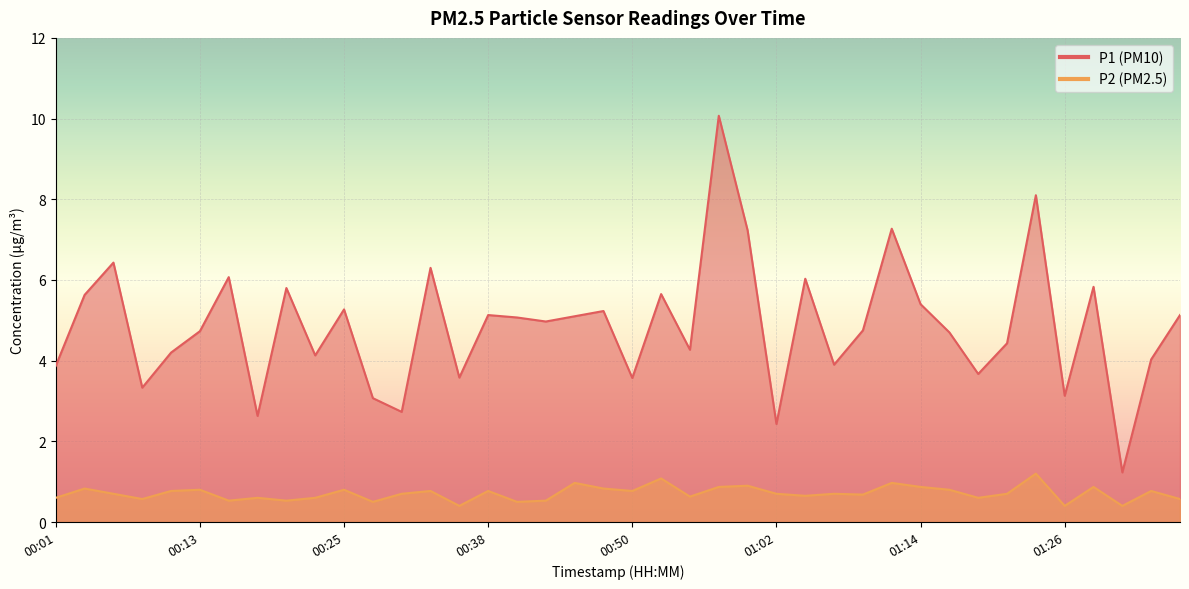

List the series in order of their peak value, lowest first.

P2, P1